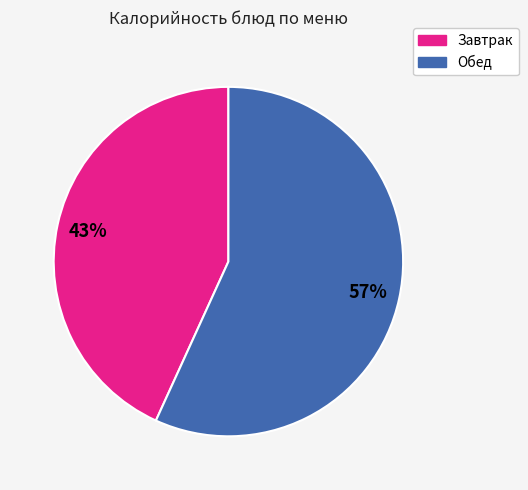

Does any single category account for the majority?

Yes